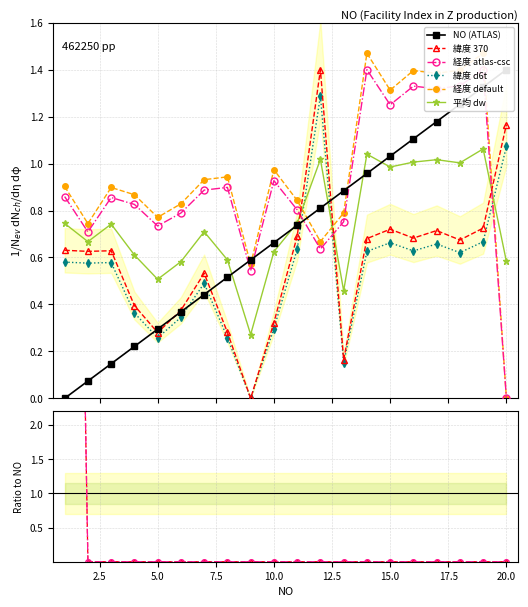

Is this an area chart (filled region under the line)?

No